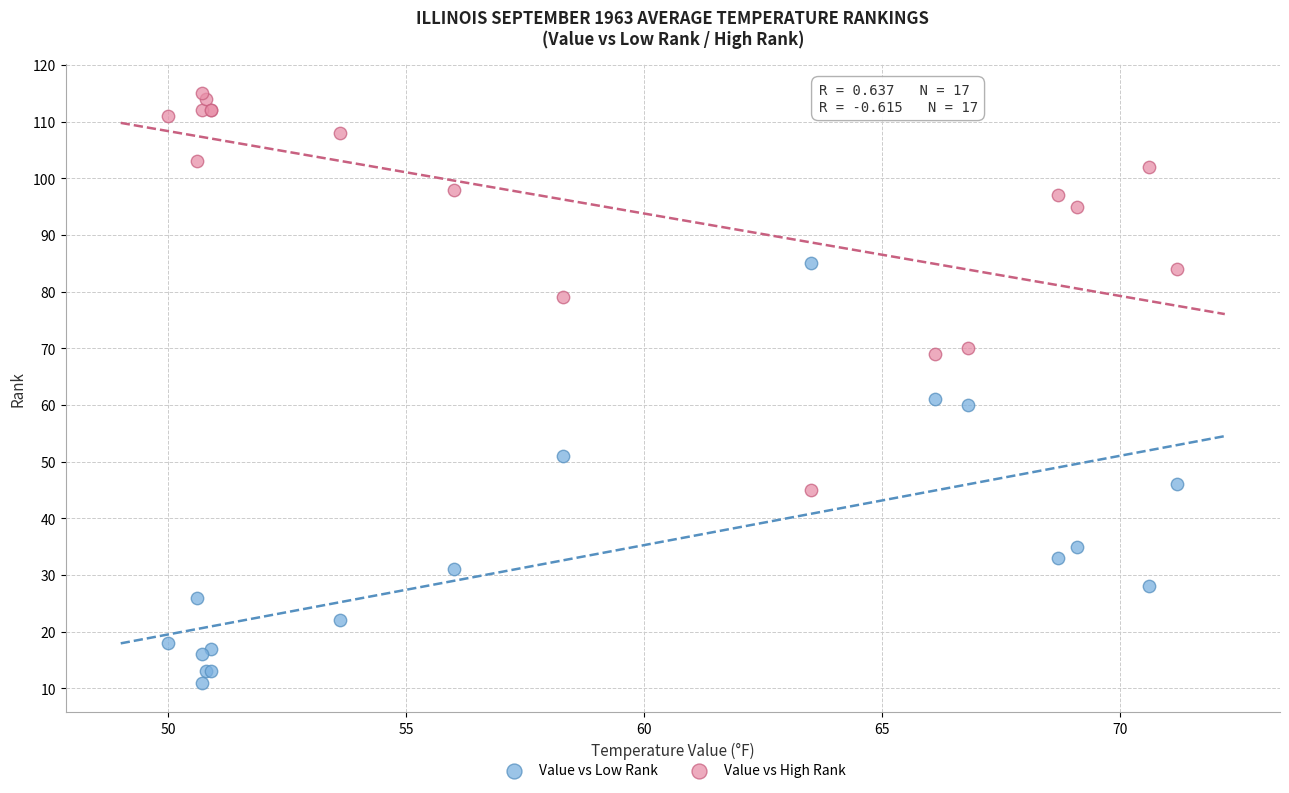

Which series reaches the maximum Y coordinate?

Value vs High Rank